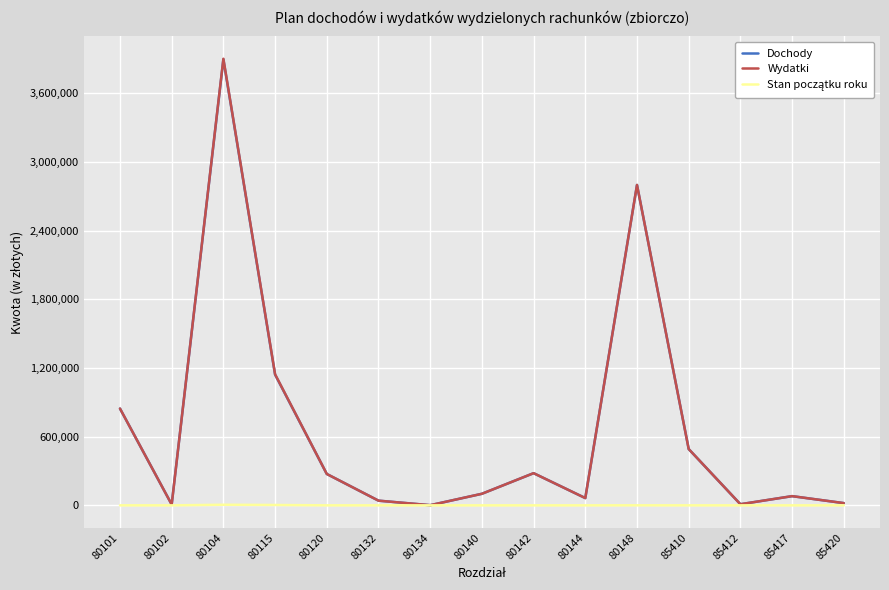

Which series has the largest range (max minus min)?

Wydatki